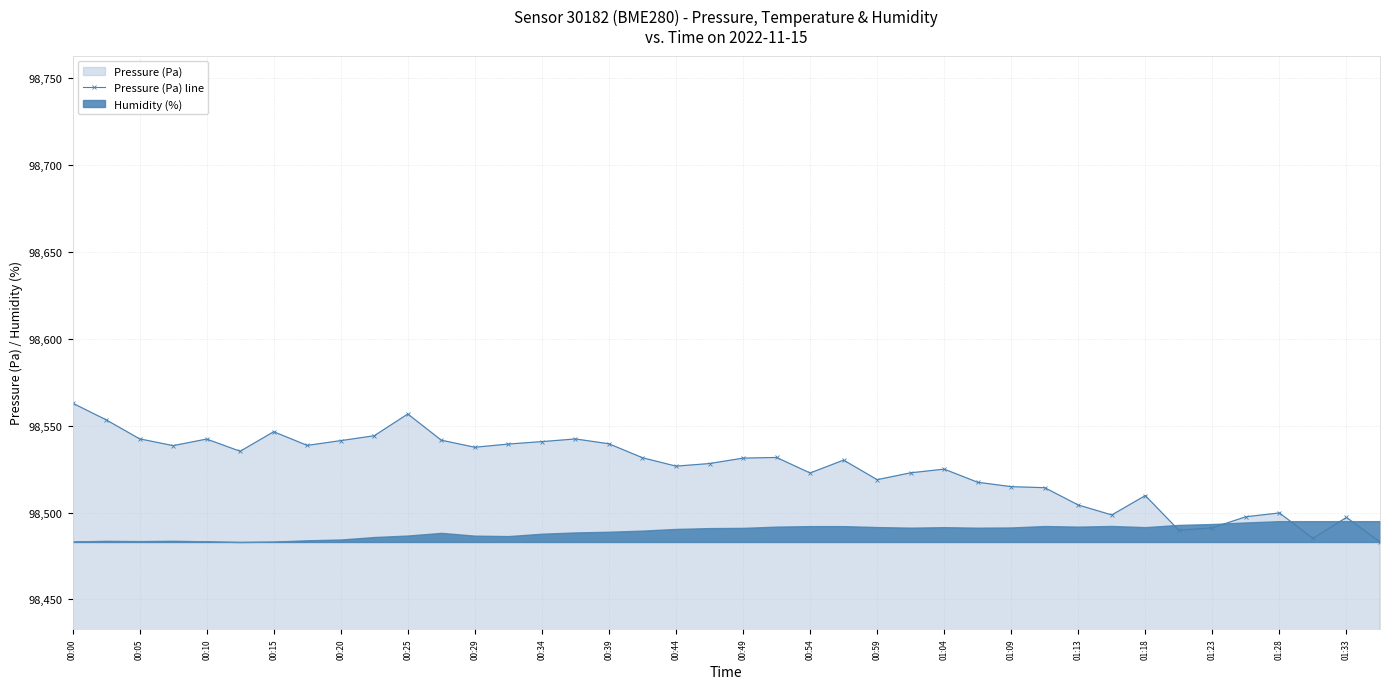

What is the highest value of the Pressure (Pa) line series?

98563.0